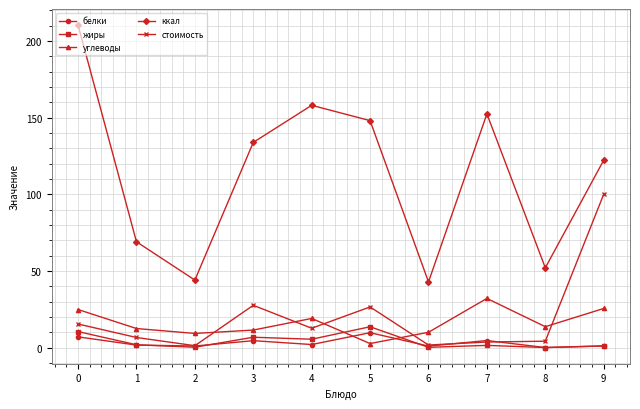

True or false: ккал has more than 2 interior local peaks.

False